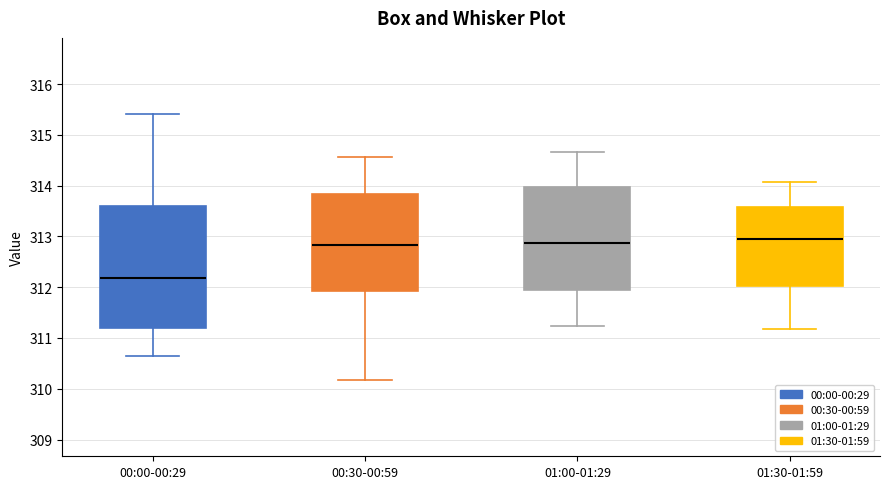

Reading left to right, transcribe this box plot: for each box, give where its median line is, the range the box spans, and where its two whiskers end, as read against the y-axis. The values are not printed on the chart, so give them approximately, as read against the axis.

00:00-00:29: median 312.2, box 311.2 to 313.6, whiskers 310.7 to 315.4
00:30-00:59: median 312.8, box 311.9 to 313.8, whiskers 310.2 to 314.6
01:00-01:29: median 312.9, box 311.9 to 314.0, whiskers 311.2 to 314.7
01:30-01:59: median 312.9, box 312.0 to 313.6, whiskers 311.2 to 314.1